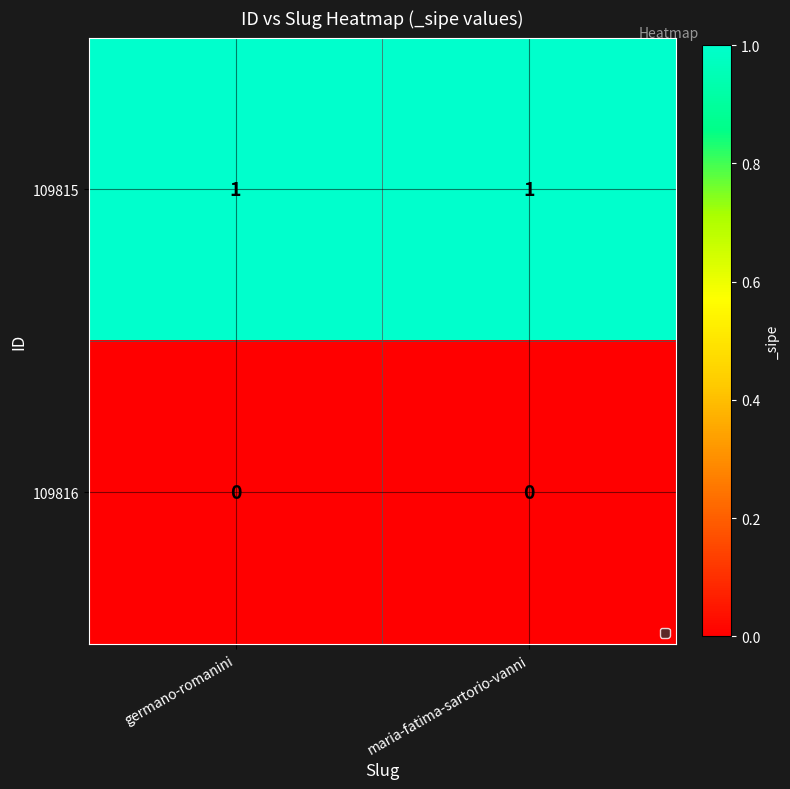

Reading right to left, what are all the values shown in this chart?

109815: 1	1
109816: 0	0